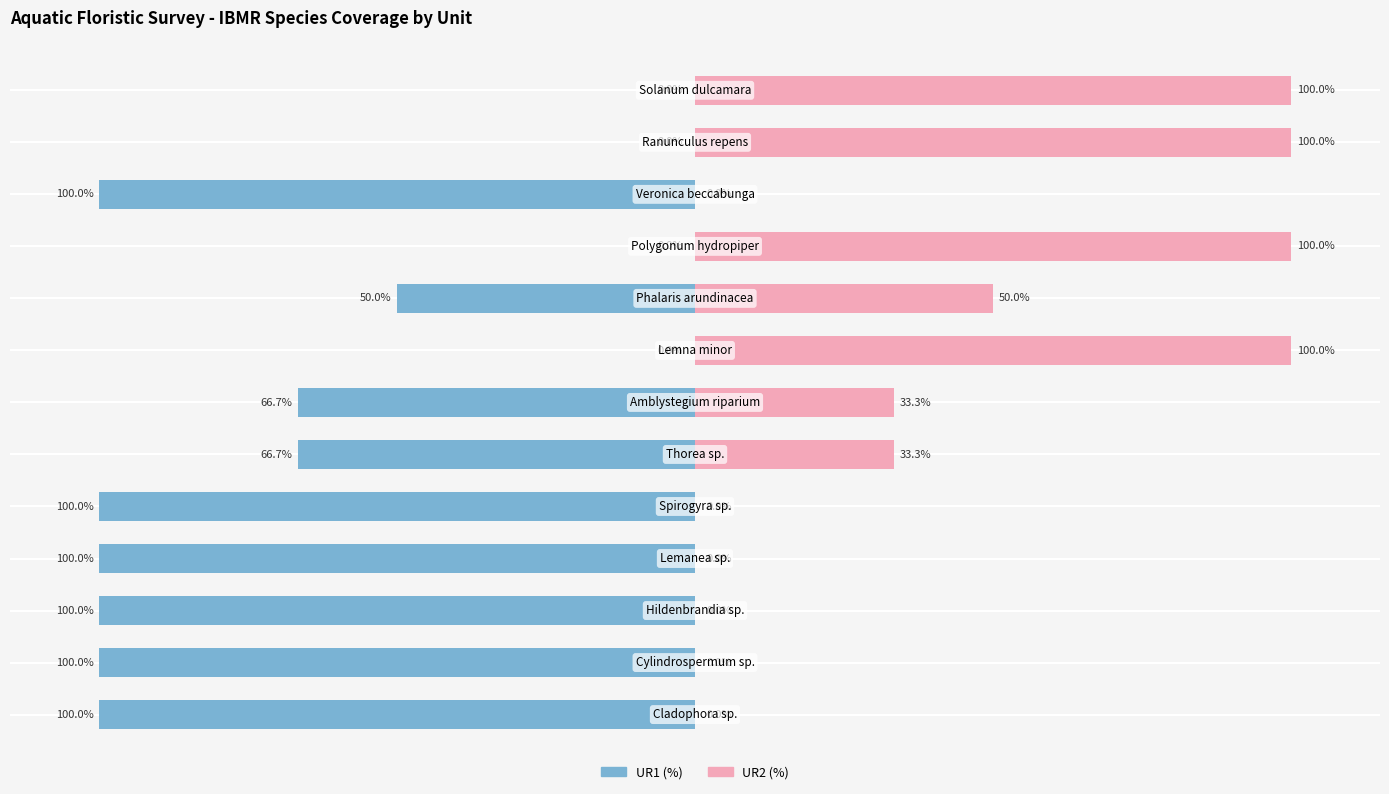

How many bars are there in total?

26